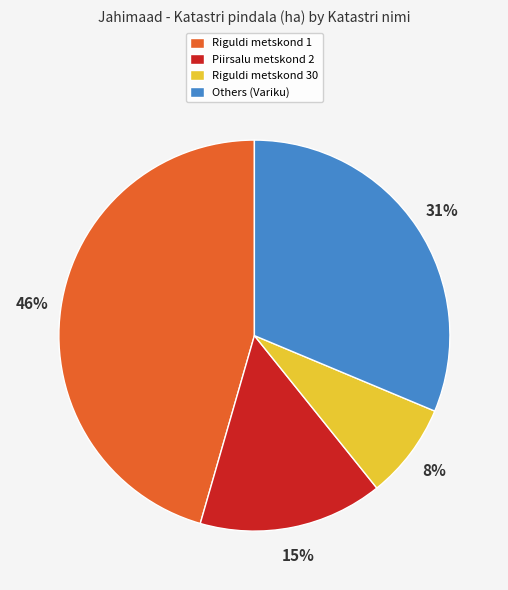

Count the number of slices in the pie.

4